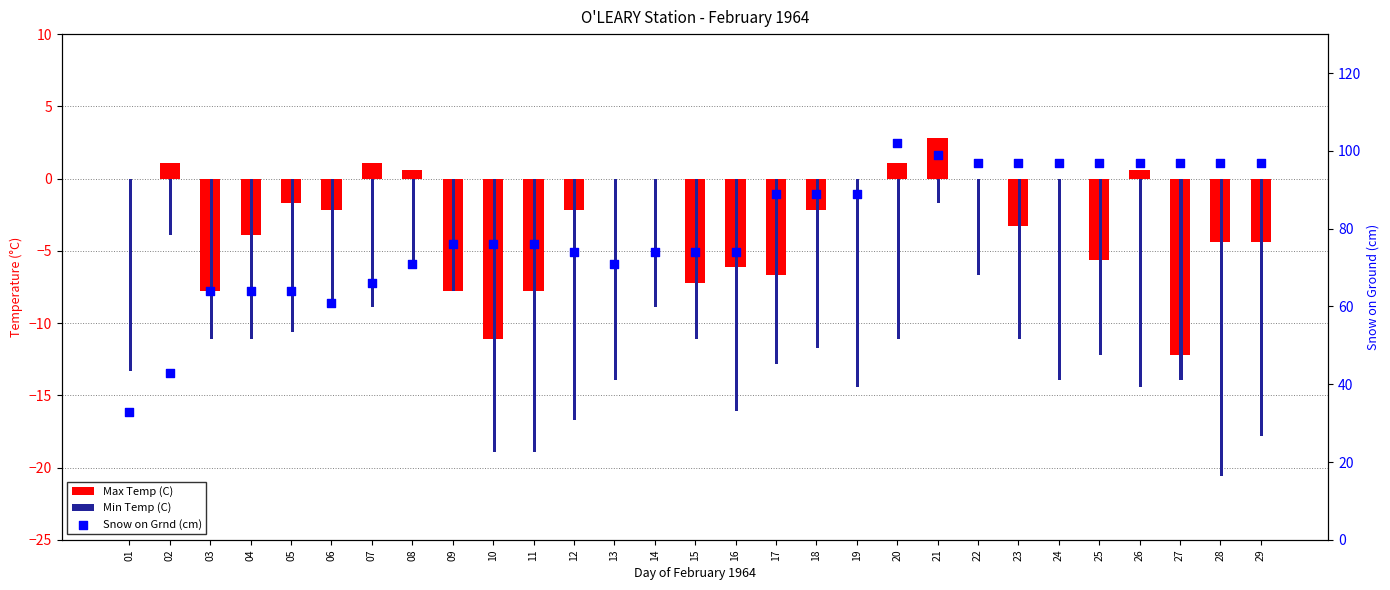

Which series contains the lowest Y value?

Min Temp (C)